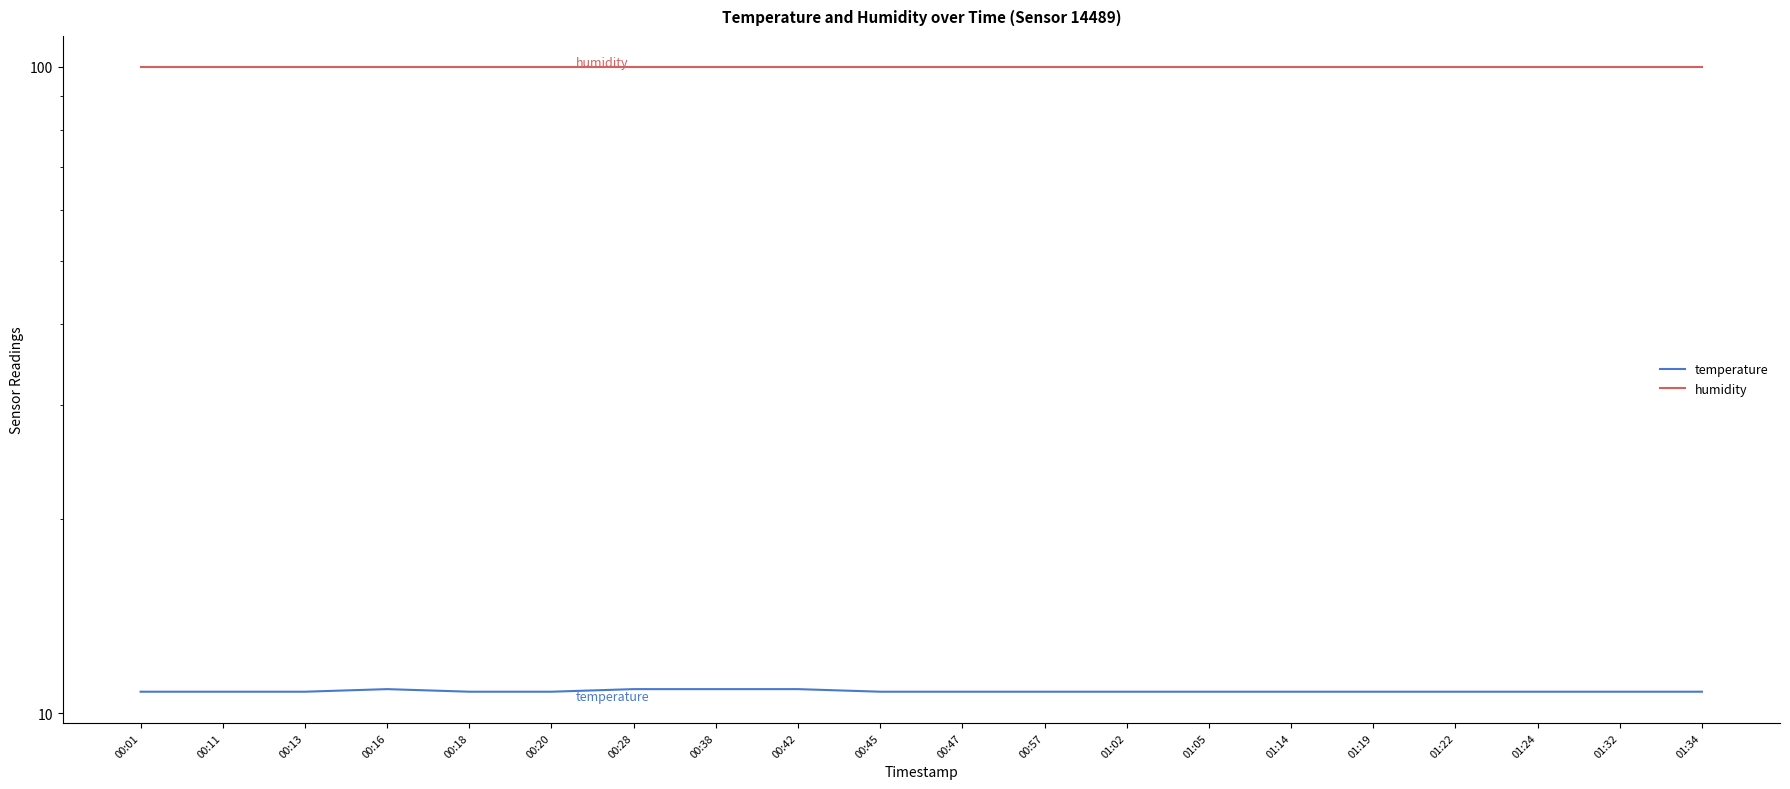

True or false: humidity has a value of 99.9 at 00:45.

True